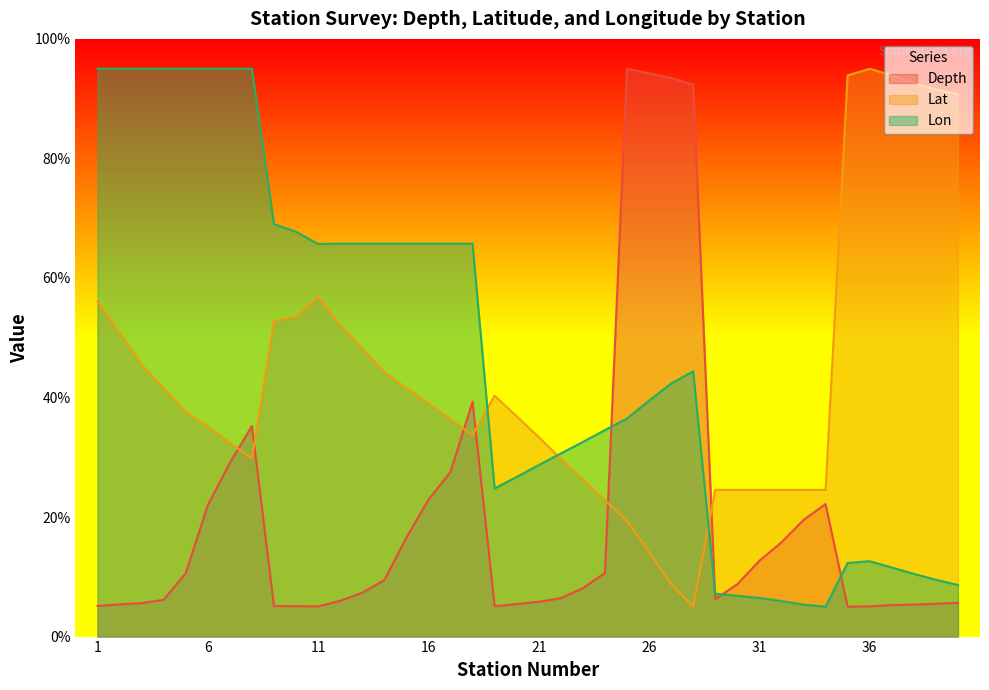

Reading left to right, list all the values displayed in this chart.

Depth: 1=5.1	2=5.4	3=5.6	4=6.2	5=10.6	6=22.0	7=29.1	8=35.2	9=5.1	10=5.1	11=5.1	12=6.0	13=7.3	14=9.4	15=16.5	16=22.9	17=27.5	18=39.3	19=5.1	20=5.4	21=5.8	22=6.4	23=8.1	24=10.7	25=95.0	26=94.2	27=93.5	28=92.3	29=6.3	30=8.8	31=12.7	32=15.8	33=19.5	34=22.2	35=5.0	36=5.1	37=5.3	38=5.4	39=5.5	40=5.7
Lat: 1=56.1	2=50.9	3=45.5	4=41.6	5=37.6	6=35.1	7=32.4	8=29.7	9=52.8	10=53.5	11=56.9	12=52.1	13=48.2	14=44.2	15=41.6	16=39.0	17=36.4	18=33.7	19=40.3	20=36.8	21=33.4	22=29.7	23=26.3	24=22.8	25=19.3	26=14.1	27=8.8	28=5.0	29=24.5	30=24.5	31=24.5	32=24.5	33=24.5	34=24.5	35=93.9	36=95.0	37=93.9	38=92.6	39=91.5	40=90.7
Lon: 1=95.0	2=95.0	3=95.0	4=95.0	5=95.0	6=95.0	7=95.0	8=95.0	9=69.0	10=67.7	11=65.7	12=65.7	13=65.7	14=65.7	15=65.7	16=65.7	17=65.7	18=65.7	19=24.8	20=26.7	21=28.7	22=30.6	23=32.6	24=34.6	25=36.5	26=39.5	27=42.3	28=44.4	29=7.2	30=6.8	31=6.5	32=5.9	33=5.4	34=5.0	35=12.3	36=12.6	37=11.6	38=10.5	39=9.5	40=8.6